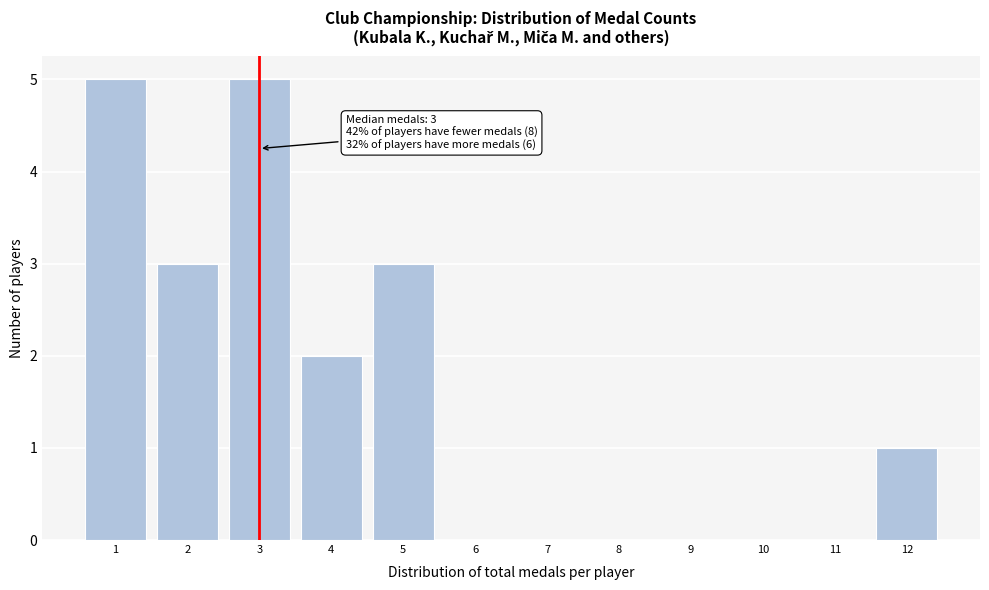

Reading right to left, list all the values displayed in this chart.

12=1	11=0	10=0	9=0	8=0	7=0	6=0	5=3	4=2	3=5	2=3	1=5